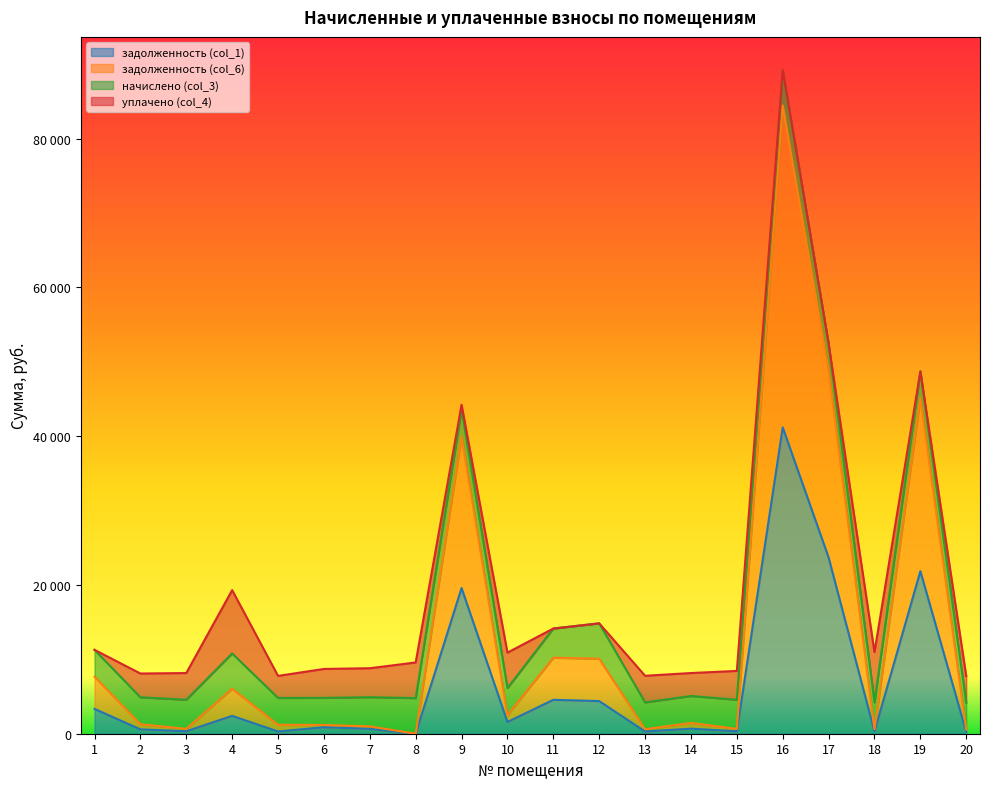

What is the average value of the задолженность (col_1) series?

6358.0